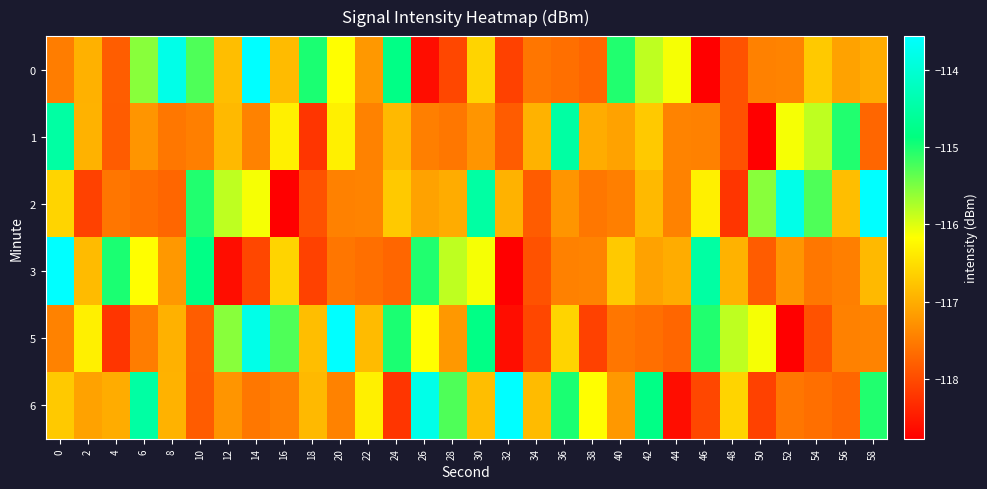

Reading left to right, what are all the values shown in this chart?

0: 0=-117.5	2=-117.0	4=-117.8	6=-115.6	8=-113.8	10=-115.3	12=-116.8	14=-113.6	16=-116.9	18=-115.0	20=-116.2	22=-117.2	24=-114.8	26=-118.6	28=-118.0	30=-116.6	32=-118.1	34=-117.6	36=-117.6	38=-117.7	40=-115.0	42=-115.8	44=-116.1	46=-118.8	48=-117.9	50=-117.4	52=-117.4	54=-116.7	56=-117.1	58=-117.0
1: 0=-114.5	2=-116.9	4=-117.8	6=-117.2	8=-117.5	10=-117.5	12=-116.9	14=-117.4	16=-116.3	18=-118.2	20=-116.3	22=-117.4	24=-116.9	26=-117.5	28=-117.5	30=-117.2	32=-117.8	34=-116.9	36=-114.5	38=-117.0	40=-117.1	42=-116.7	44=-117.4	46=-117.4	48=-117.9	50=-118.8	52=-116.1	54=-115.8	56=-115.0	58=-117.7
2: 0=-116.6	2=-118.1	4=-117.6	6=-117.6	8=-117.7	10=-115.0	12=-115.8	14=-116.1	16=-118.8	18=-117.9	20=-117.4	22=-117.4	24=-116.7	26=-117.1	28=-117.0	30=-114.5	32=-116.9	34=-117.8	36=-117.2	38=-117.5	40=-117.5	42=-116.9	44=-117.4	46=-116.3	48=-118.2	50=-115.6	52=-113.8	54=-115.3	56=-116.8	58=-113.6
3: 0=-113.6	2=-116.9	4=-115.0	6=-116.2	8=-117.2	10=-114.8	12=-118.6	14=-118.0	16=-116.6	18=-118.1	20=-117.6	22=-117.6	24=-117.7	26=-115.0	28=-115.8	30=-116.1	32=-118.8	34=-117.9	36=-117.4	38=-117.4	40=-116.7	42=-117.1	44=-117.0	46=-114.5	48=-116.9	50=-117.8	52=-117.2	54=-117.5	56=-117.5	58=-116.9
5: 0=-117.4	2=-116.3	4=-118.2	6=-117.5	8=-117.0	10=-117.8	12=-115.6	14=-113.8	16=-115.3	18=-116.8	20=-113.6	22=-116.9	24=-115.0	26=-116.2	28=-117.2	30=-114.8	32=-118.6	34=-118.0	36=-116.6	38=-118.1	40=-117.6	42=-117.6	44=-117.7	46=-115.0	48=-115.8	50=-116.1	52=-118.8	54=-117.9	56=-117.4	58=-117.4
6: 0=-116.7	2=-117.1	4=-117.0	6=-114.5	8=-116.9	10=-117.8	12=-117.2	14=-117.5	16=-117.5	18=-116.9	20=-117.4	22=-116.3	24=-118.2	26=-113.8	28=-115.3	30=-116.8	32=-113.6	34=-116.9	36=-115.0	38=-116.2	40=-117.2	42=-114.8	44=-118.6	46=-118.0	48=-116.6	50=-118.1	52=-117.6	54=-117.6	56=-117.7	58=-115.0